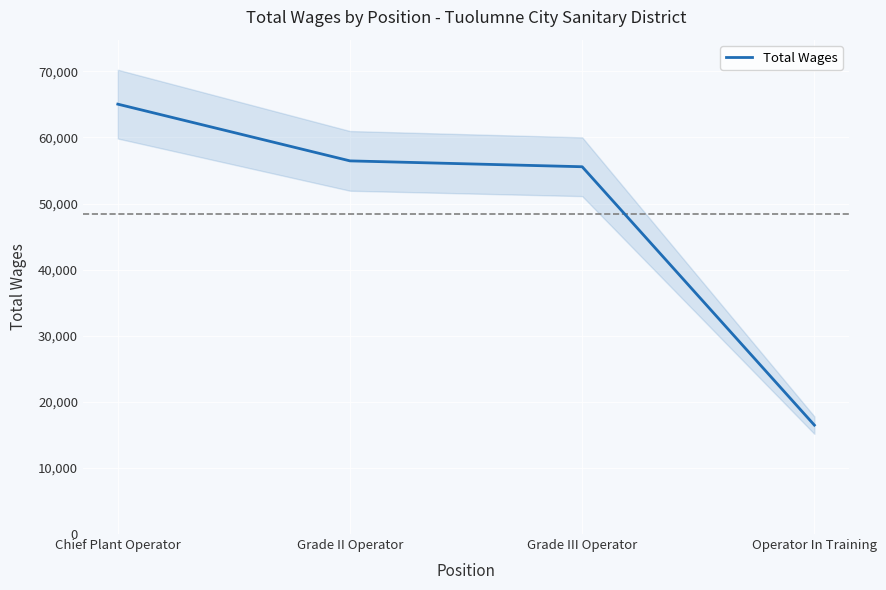

What is the ratio of the value at Chief Plant Operator to the value at Operator In Training?

3.9